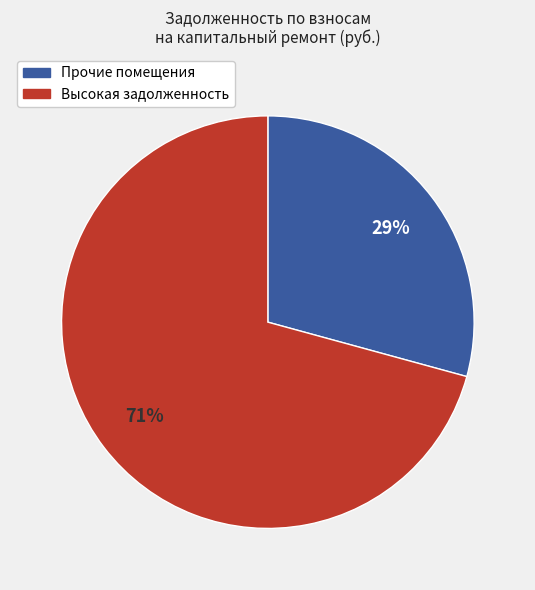

Is there any slice that represents more than half of the pie?

Yes